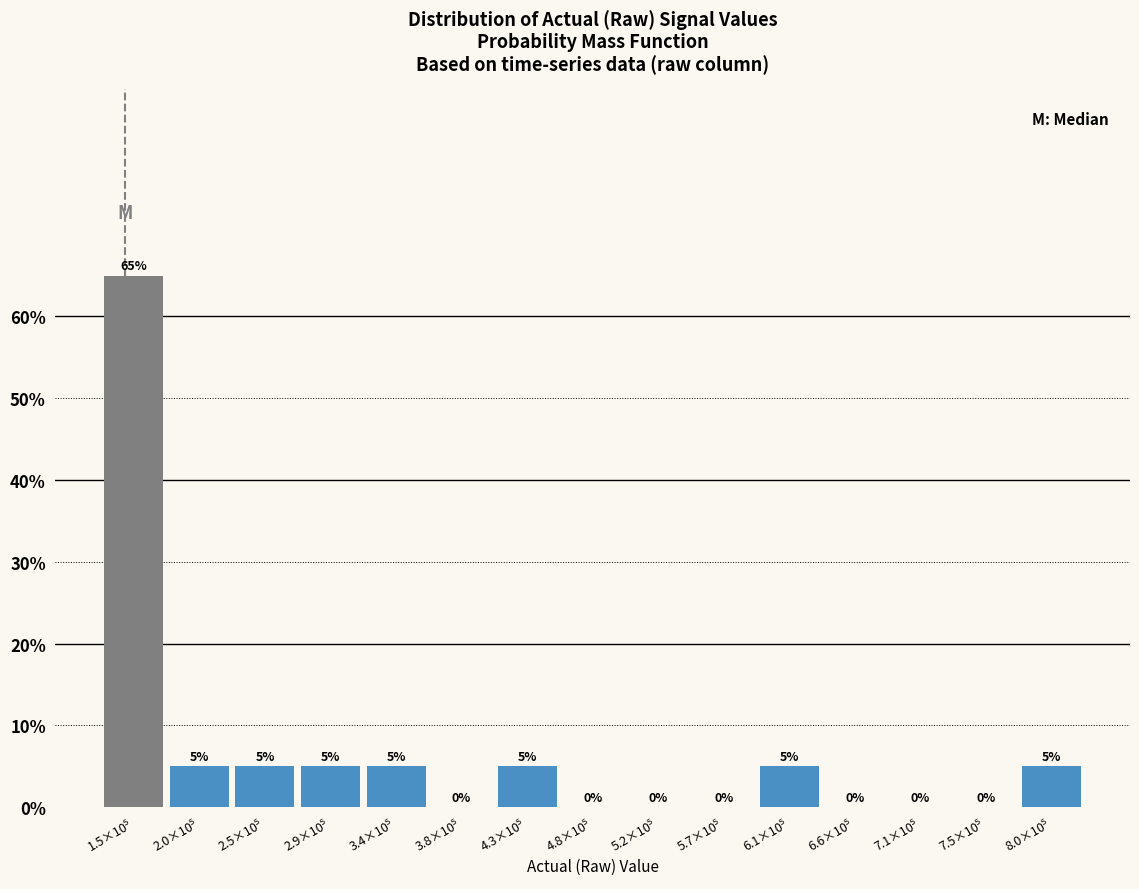

What is the sum of all values?

100